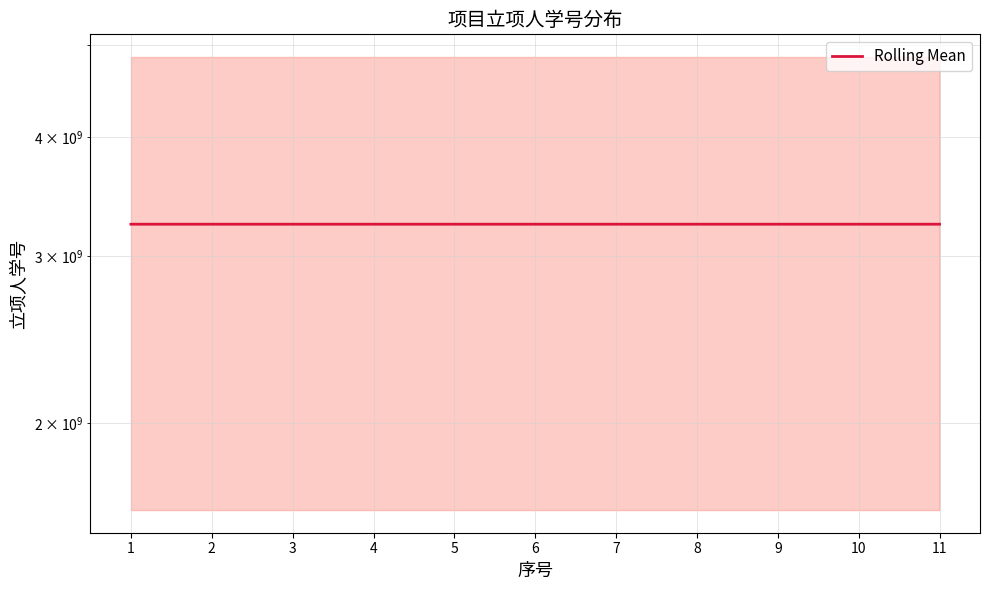

True or false: the data has more than 1 interior local peaks.

True